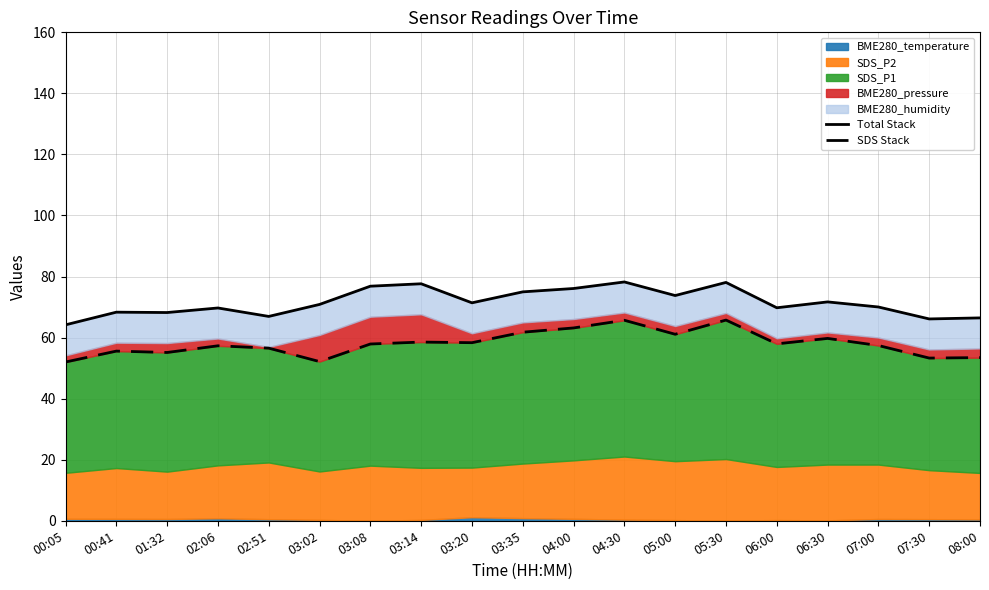

What is the value of the Total Stack point at the 3rd from the left?

68.2